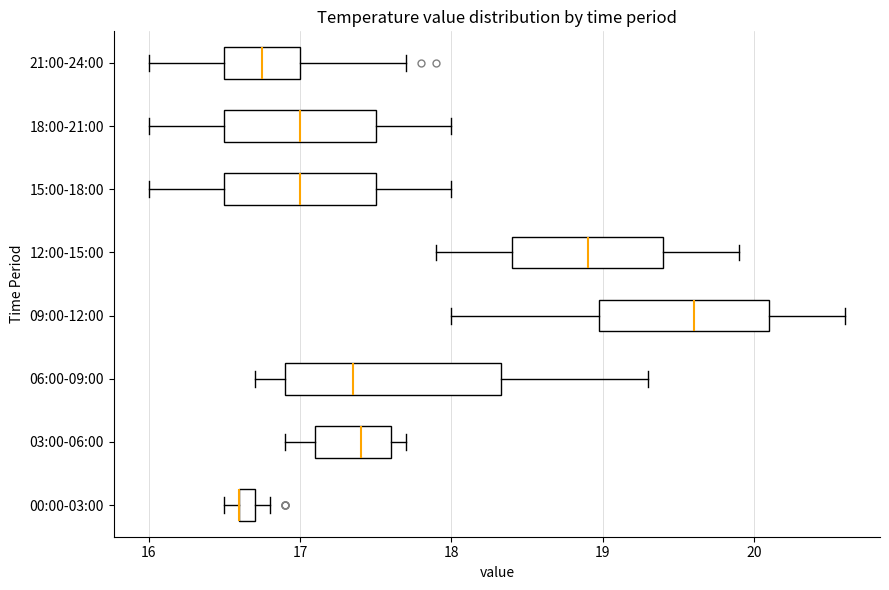

Where does the median line of the box for 03:00-06:00 sit on the x-axis? The values are not printed on the chart, so give them approximately, as read against the axis.

17.4